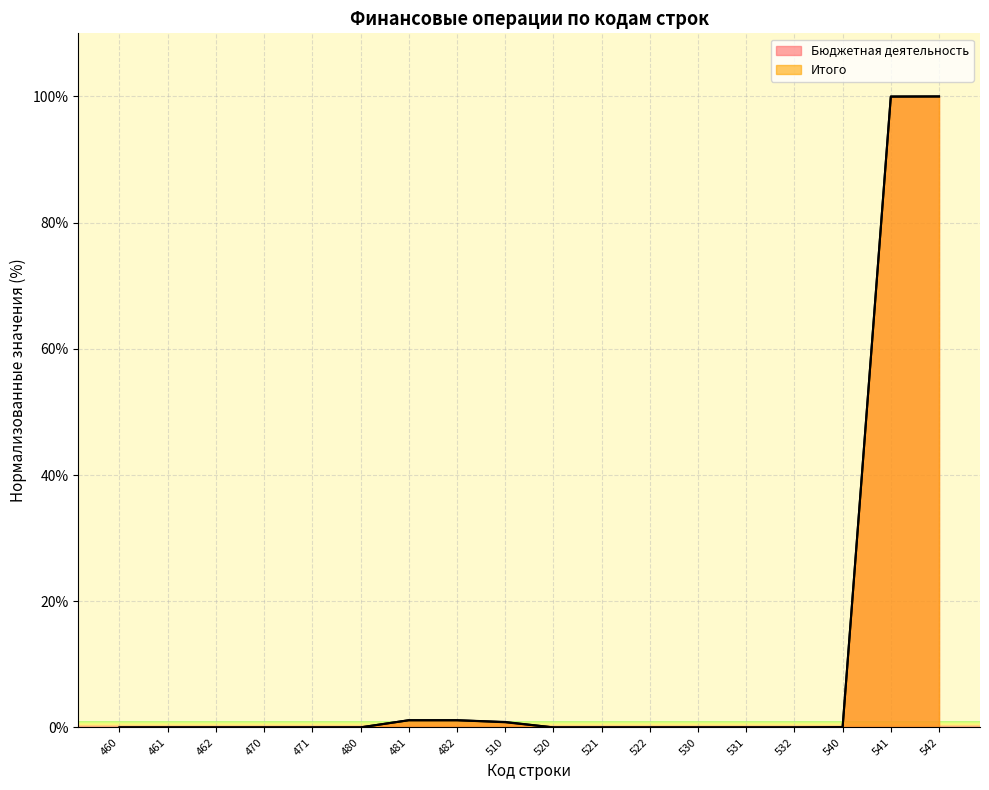

True or false: Бюджетная деятельность has more than 2 points higher than both neighbors.

False